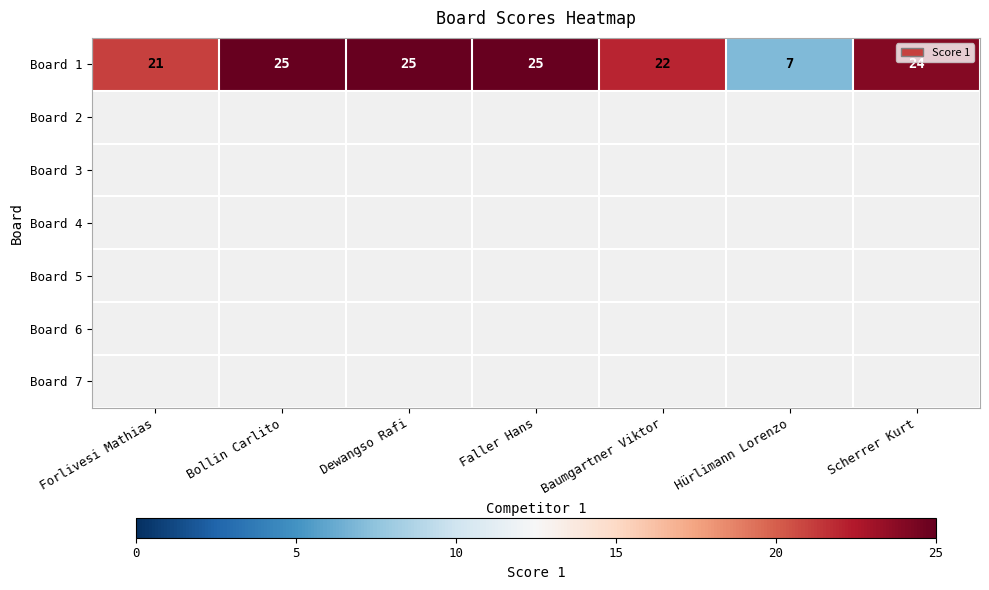

Is it true that the value at Forlivesi Mathias is 11?

False